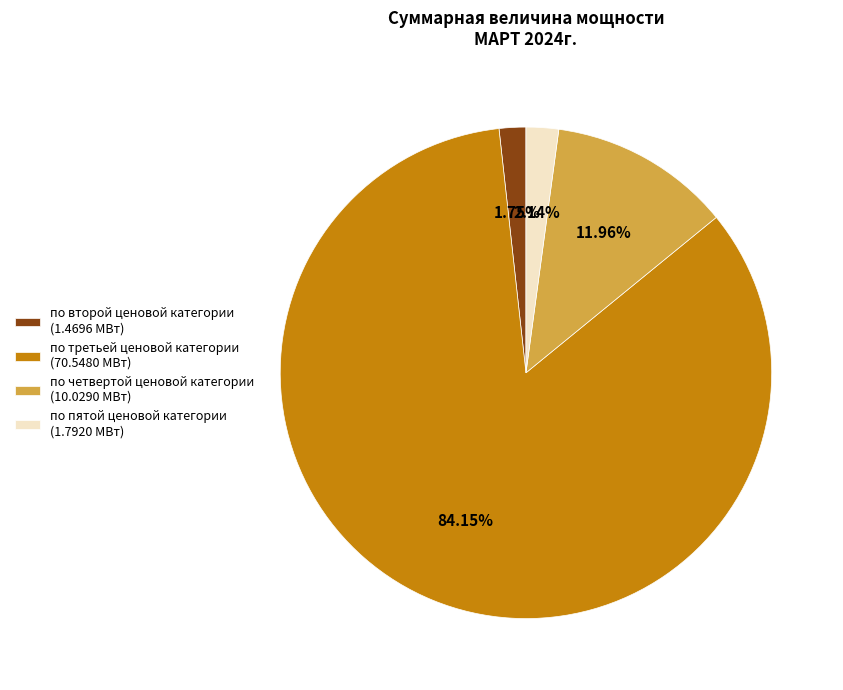

How many segments does this pie chart have?

4